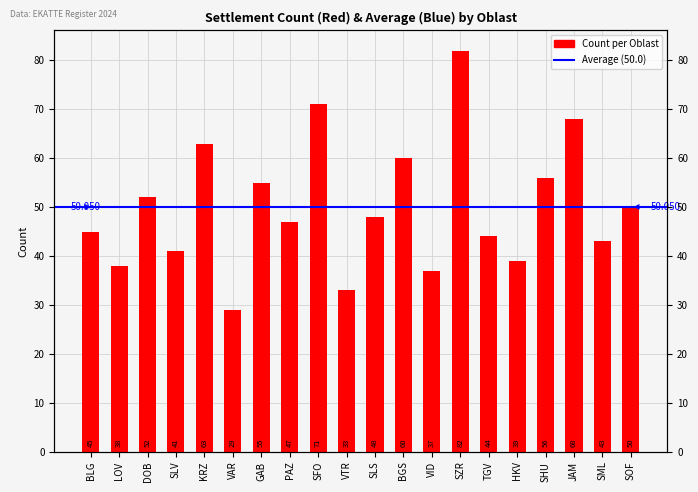

Reading right to left, what are all the values shown in this chart?

50	43	68	56	39	44	82	37	60	48	33	71	47	55	29	63	41	52	38	45